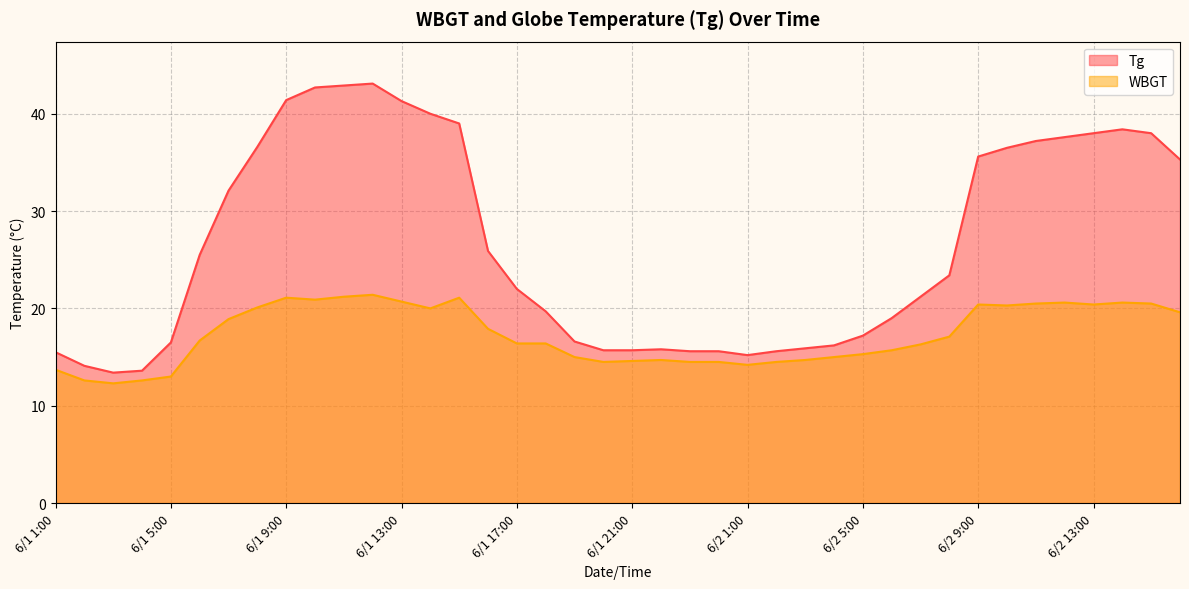

List the labels in order of Tg value, largest first.

6/1 12:00, 6/1 11:00, 6/1 10:00, 6/1 9:00, 6/1 13:00, 6/1 14:00, 6/1 15:00, 6/2 14:00, 6/2 13:00, 6/2 15:00, 6/2 12:00, 6/2 11:00, 6/1 8:00, 6/2 10:00, 6/2 9:00, 6/2 16:00, 6/1 7:00, 6/1 16:00, 6/1 6:00, 6/2 8:00, 6/1 17:00, 6/2 7:00, 6/1 18:00, 6/2 6:00, 6/2 5:00, 6/1 19:00, 6/1 5:00, 6/2 4:00, 6/2 3:00, 6/1 22:00, 6/1 20:00, 6/1 21:00, 6/1 23:00, 6/1 24:00, 6/2 2:00, 6/1 1:00, 6/2 1:00, 6/1 2:00, 6/1 4:00, 6/1 3:00